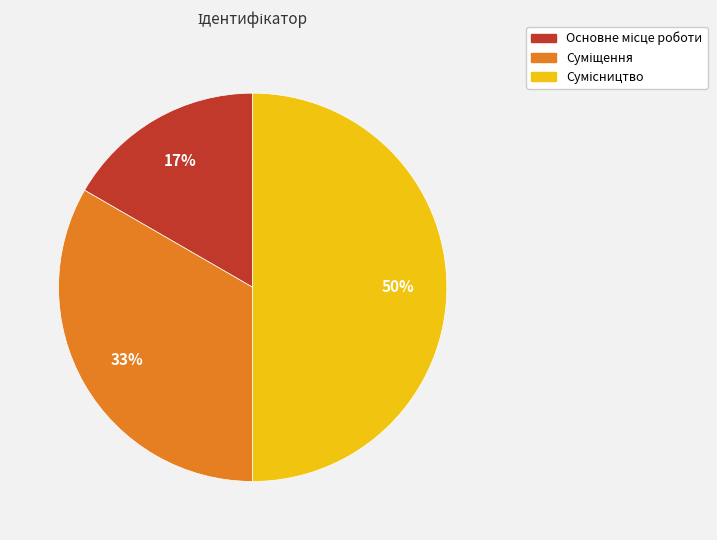

To the nearest percent, what is the difference between the largest and smallest slice percentages?

33%